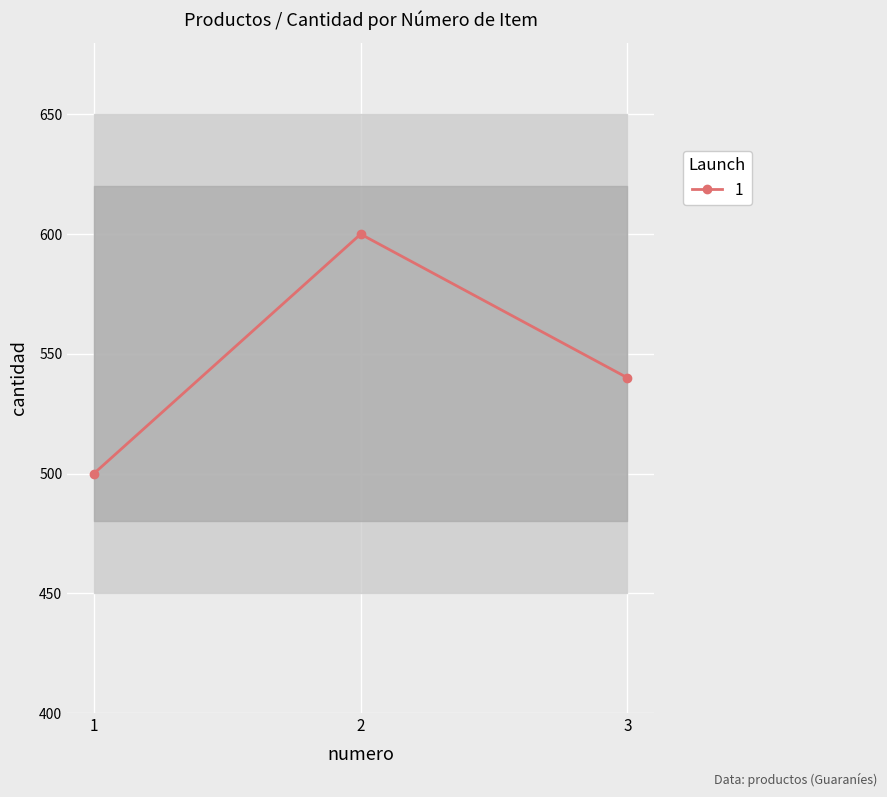

Reading right to left, what are all the values shown in this chart?

3=540	2=600	1=500